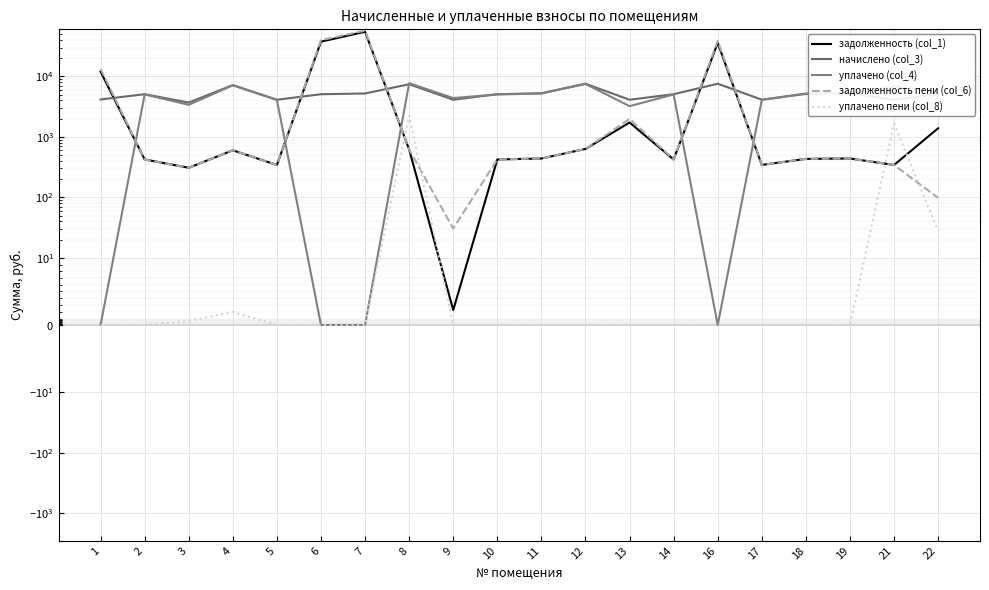

How many interior local valleys does the задолженность пени (col_6) series have?

5